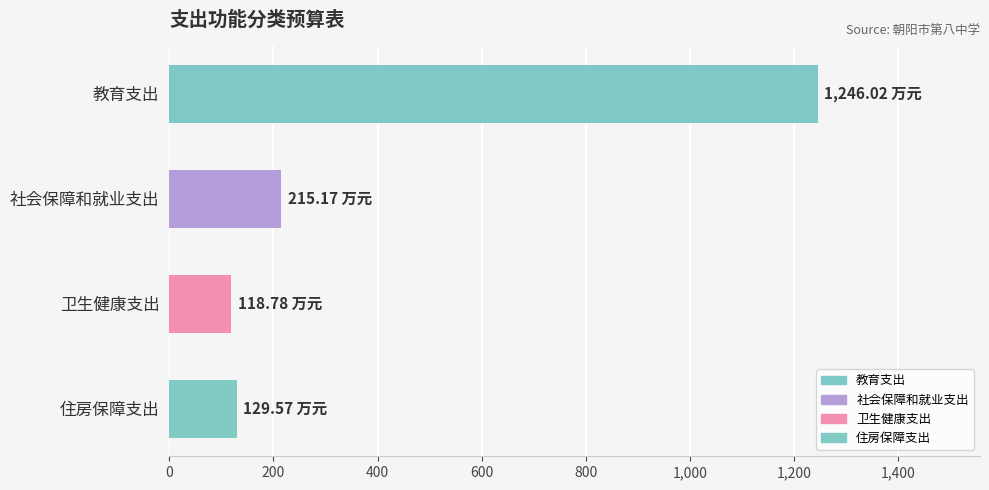

What is the difference between the maximum and minimum values?

1127.2